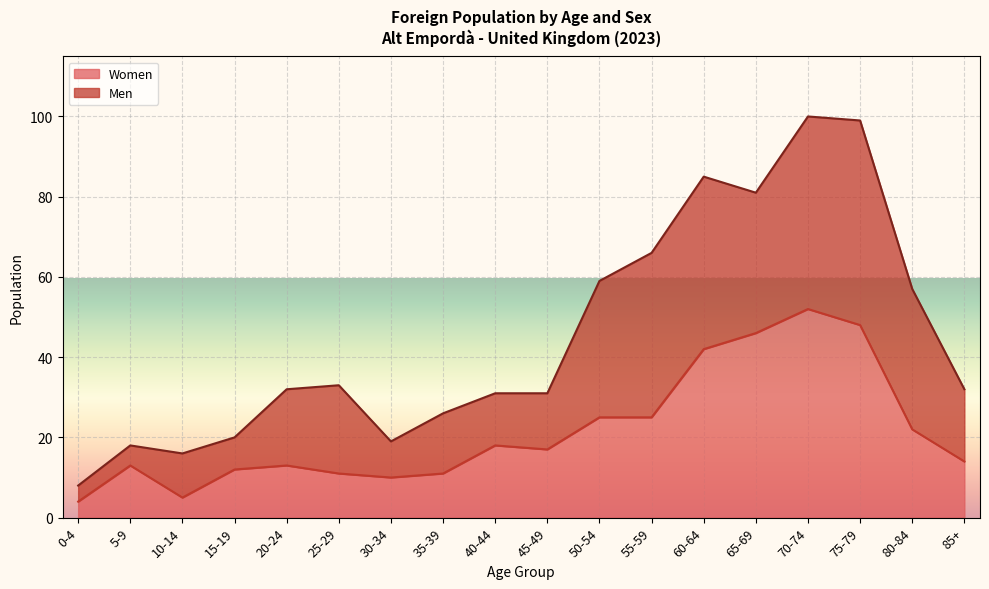

The chart shows a value of 6 at 30-34. True or false?

False